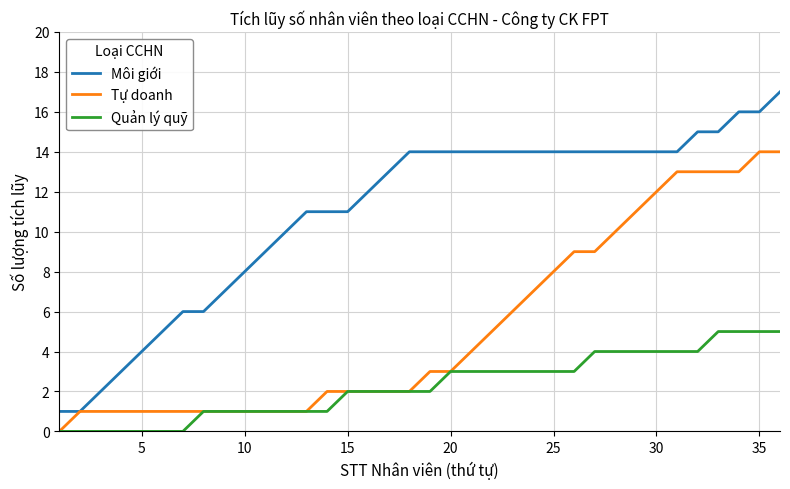

True or false: Môi giới and Quản lý quỹ cross at least once.

False